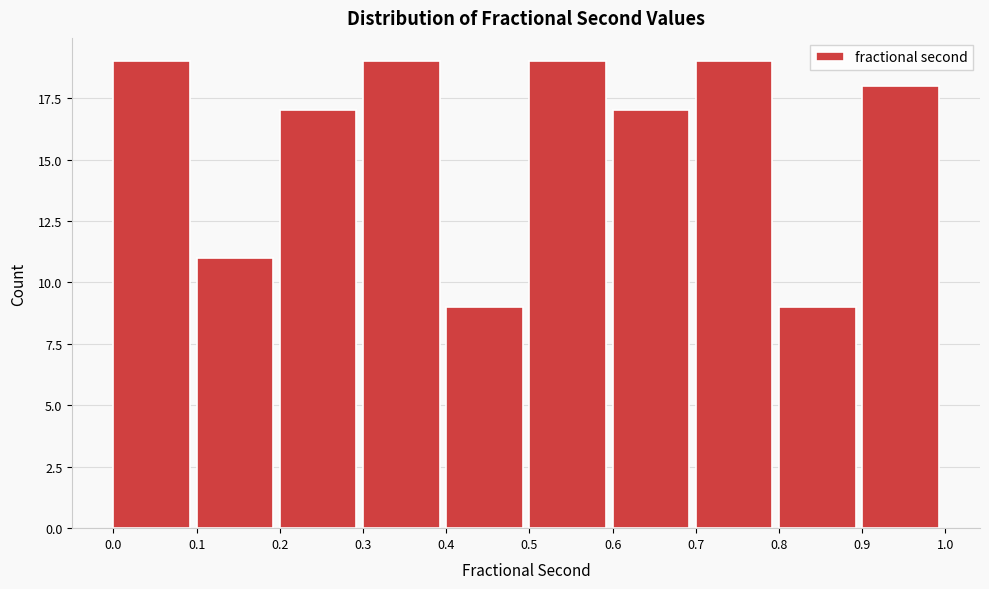

Reading left to right, list every bar in this chart as the range it spans on the x-axis followed by its height. The values are not printed on the chart, so give them approximately, as read against the axis.

0.0 to 0.1: 19
0.1 to 0.2: 11
0.2 to 0.3: 17
0.3 to 0.4: 19
0.4 to 0.5: 9
0.5 to 0.6: 19
0.6 to 0.7: 17
0.7 to 0.8: 19
0.8 to 0.9: 9
0.9 to 1.0: 18